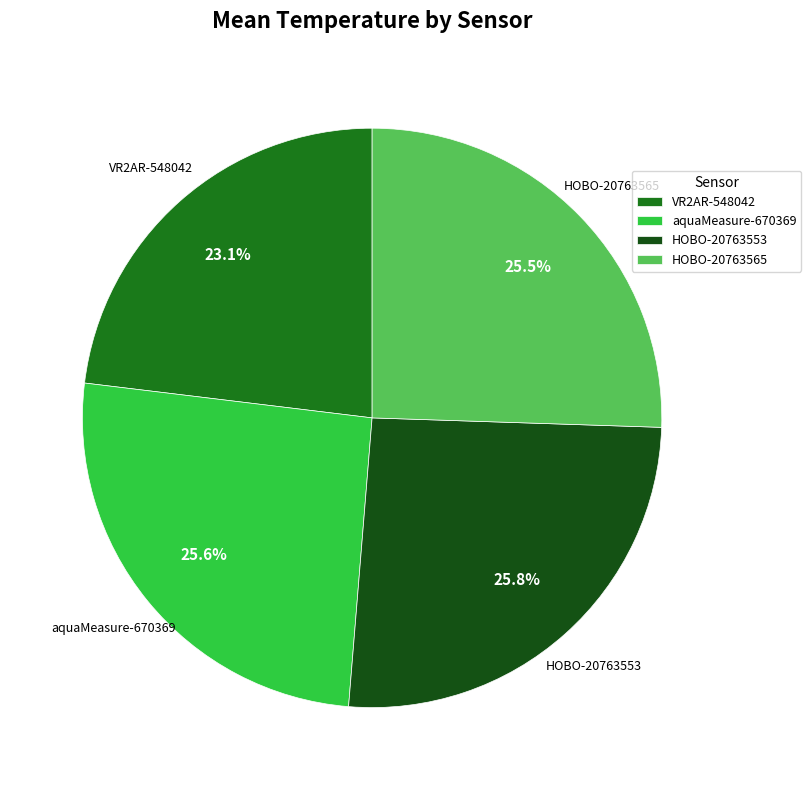

True or false: HOBO-20763553 accounts for 16% of the total.

False